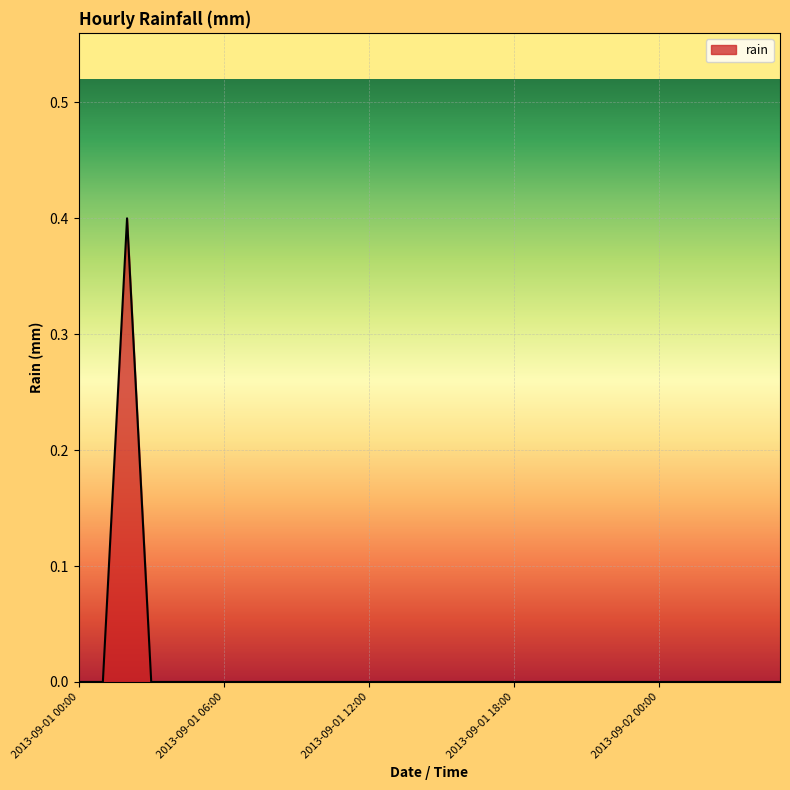

What is the difference between the maximum and minimum values?

0.4